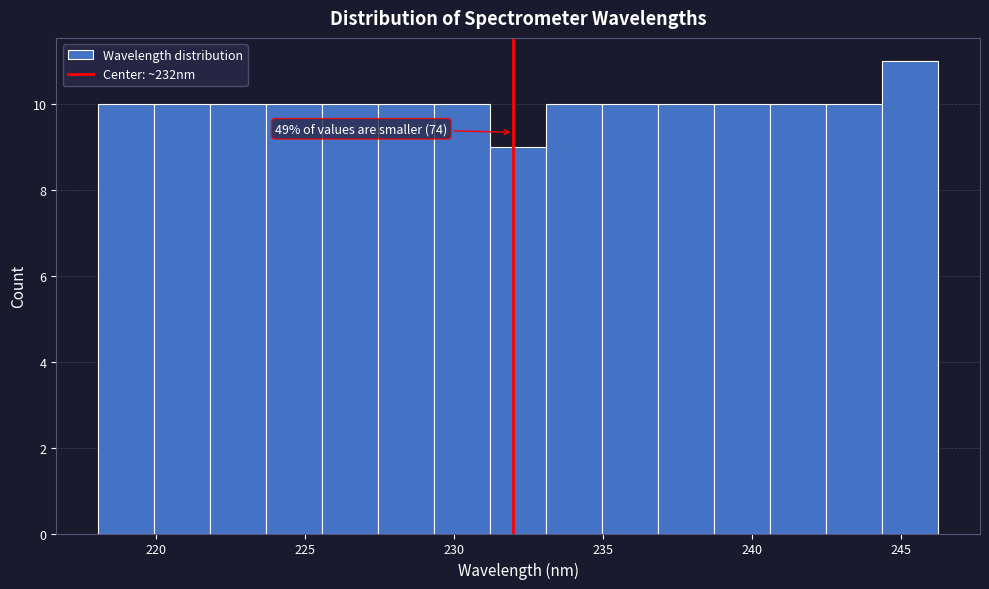

Read against the x-axis, roughly where is the centre of the tallest bar?

245.5